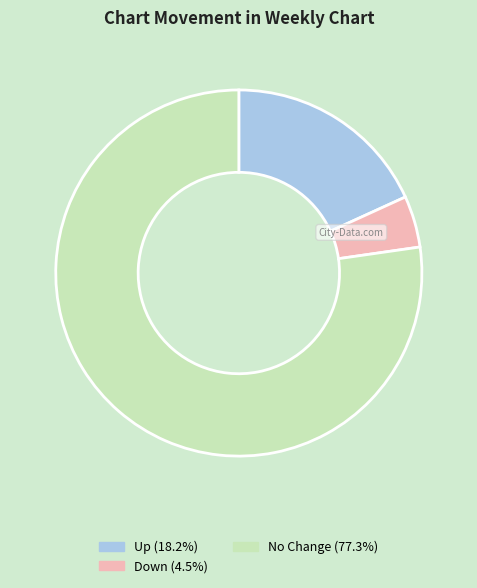

Is there a majority slice in this chart?

Yes